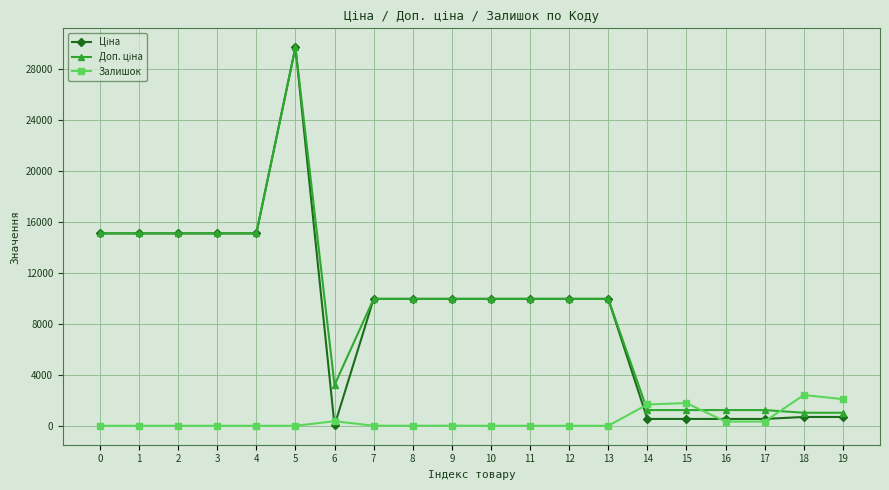

What is the difference between the highest and lowest values at 12?

9975.0